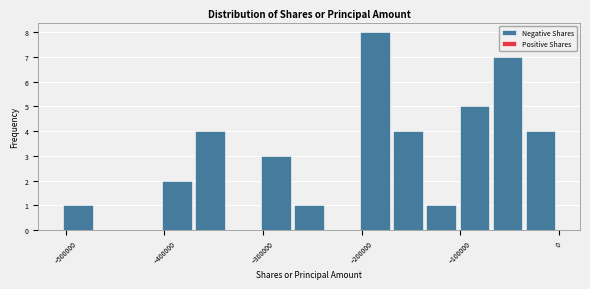

Around what value on the x-axis is the tallest bar? Give the approximate position of its centre, as read against the axis.

-190000